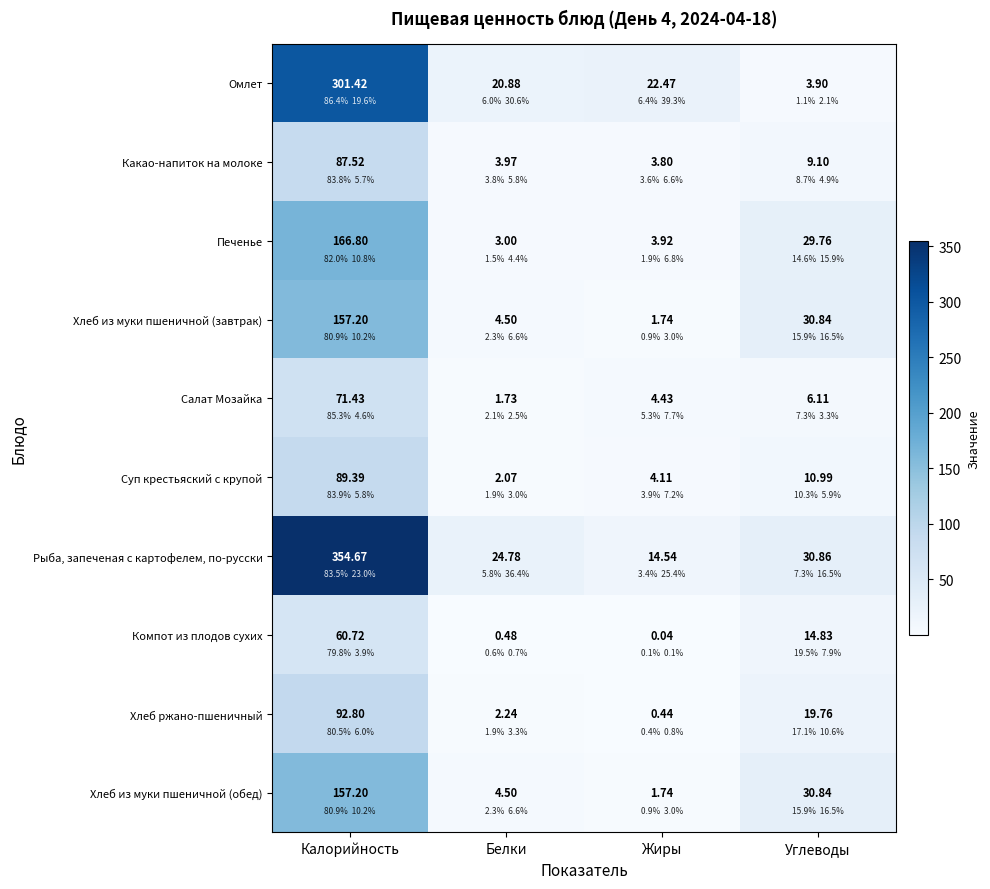

Which series has the widest spread of values?

Рыба, запеченая с картофелем, по-русски